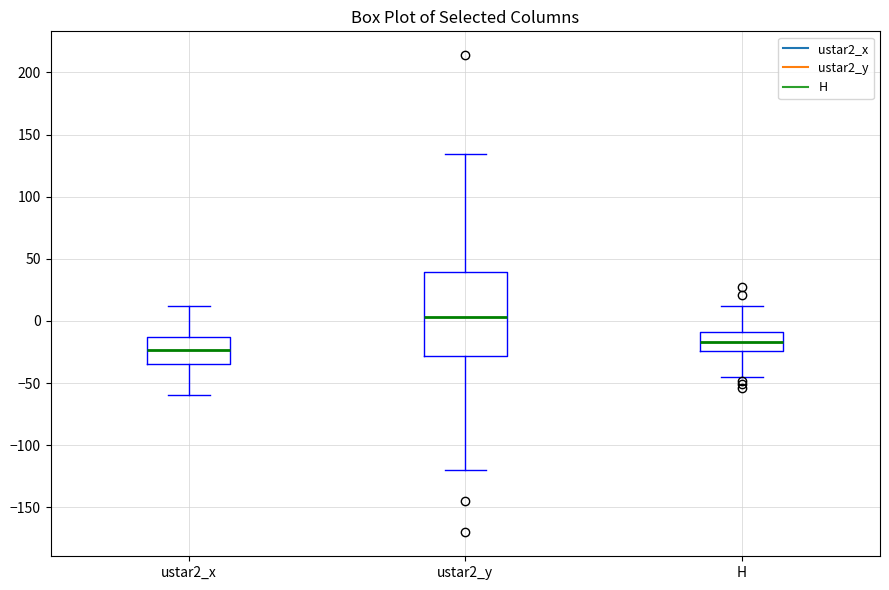

Reading left to right, transcribe this box plot: for each box, give where its median line is, the range the box spans, and where its two whiskers end, as read against the y-axis. The values are not printed on the chart, so give them approximately, as read against the axis.

ustar2_x: median -25, box -35 to -15, whiskers -60 to 10
ustar2_y: median 5, box -30 to 40, whiskers -120 to 135
H: median -15, box -25 to -10, whiskers -45 to 10